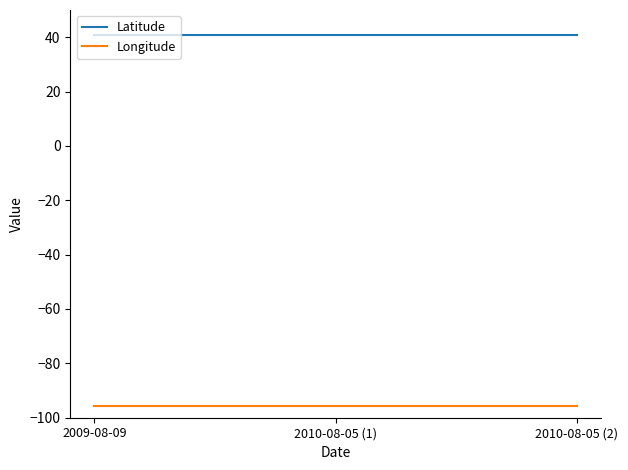

Which series has the largest total across all categories?

Latitude